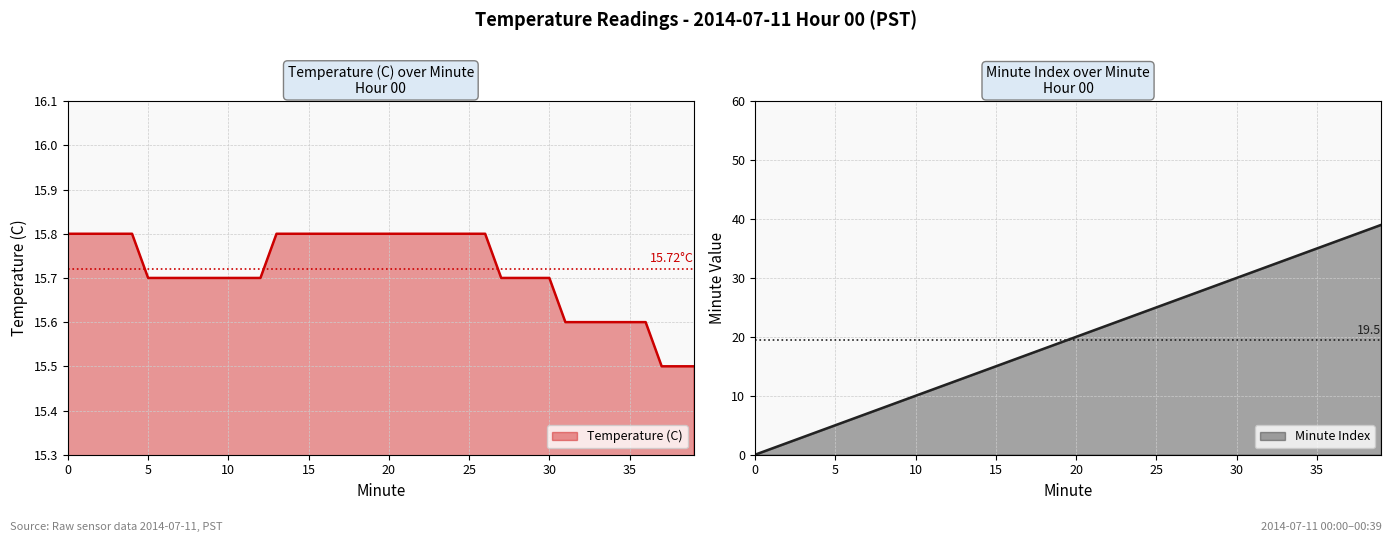

Reading right to left, transcribe all the data shown in this chart.

Temperature (C): 39=15.5	38=15.5	37=15.5	36=15.6	35=15.6	34=15.6	33=15.6	32=15.6	31=15.6	30=15.7	29=15.7	28=15.7	27=15.7	26=15.8	25=15.8	24=15.8	23=15.8	22=15.8	21=15.8	20=15.8	19=15.8	18=15.8	17=15.8	16=15.8	15=15.8	14=15.8	13=15.8	12=15.7	11=15.7	10=15.7	9=15.7	8=15.7	7=15.7	6=15.7	5=15.7	4=15.8	3=15.8	2=15.8	1=15.8	0=15.8
Minute: 39=39.0	38=38.0	37=37.0	36=36.0	35=35.0	34=34.0	33=33.0	32=32.0	31=31.0	30=30.0	29=29.0	28=28.0	27=27.0	26=26.0	25=25.0	24=24.0	23=23.0	22=22.0	21=21.0	20=20.0	19=19.0	18=18.0	17=17.0	16=16.0	15=15.0	14=14.0	13=13.0	12=12.0	11=11.0	10=10.0	9=9.0	8=8.0	7=7.0	6=6.0	5=5.0	4=4.0	3=3.0	2=2.0	1=1.0	0=0.0